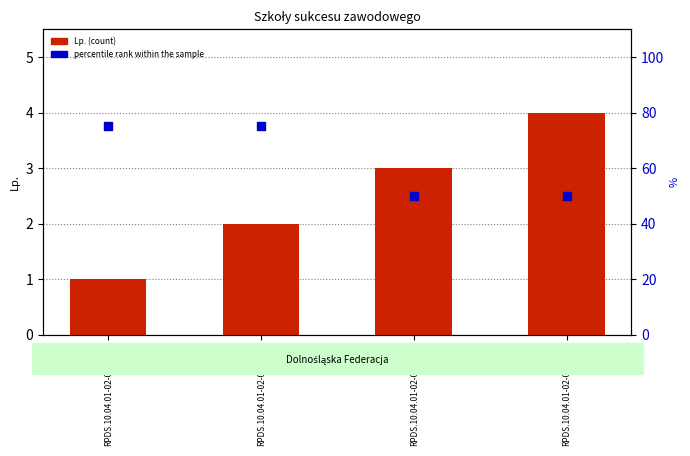

At which category is the sum across all series the highest?

RPDS.10.04.01-02-0013/20